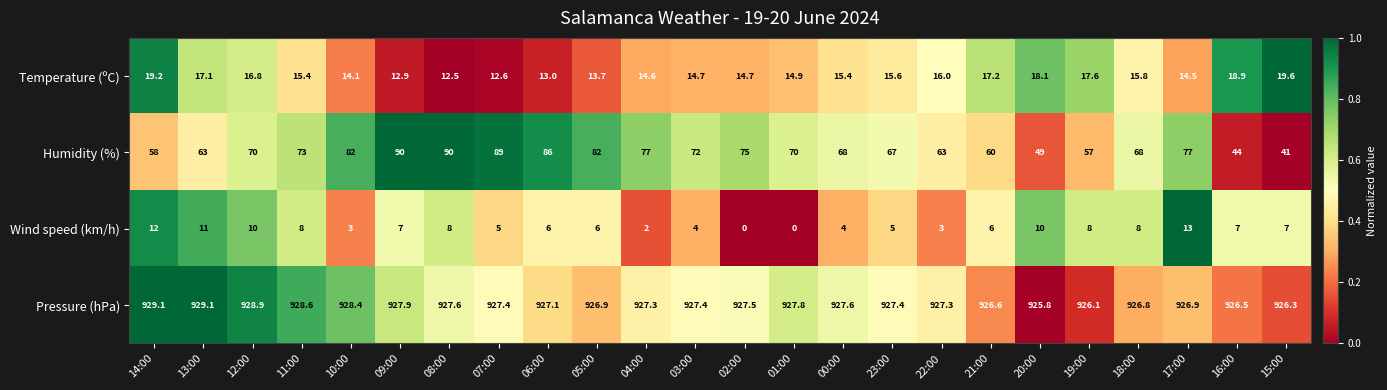

How many values in the Wind speed (km/h) series are below 7?

12